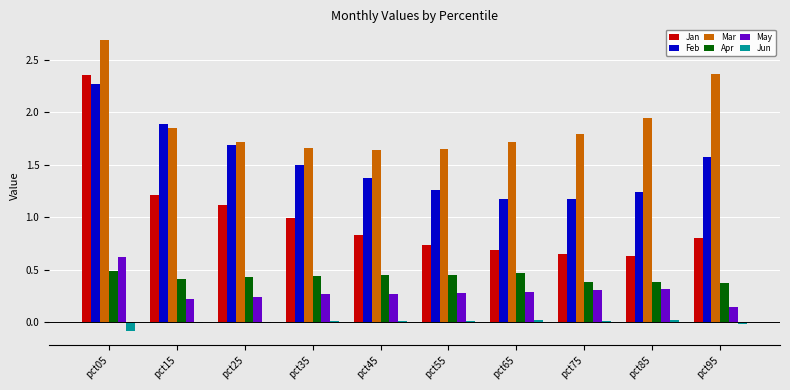

Does the chart contain stacked bars?

No